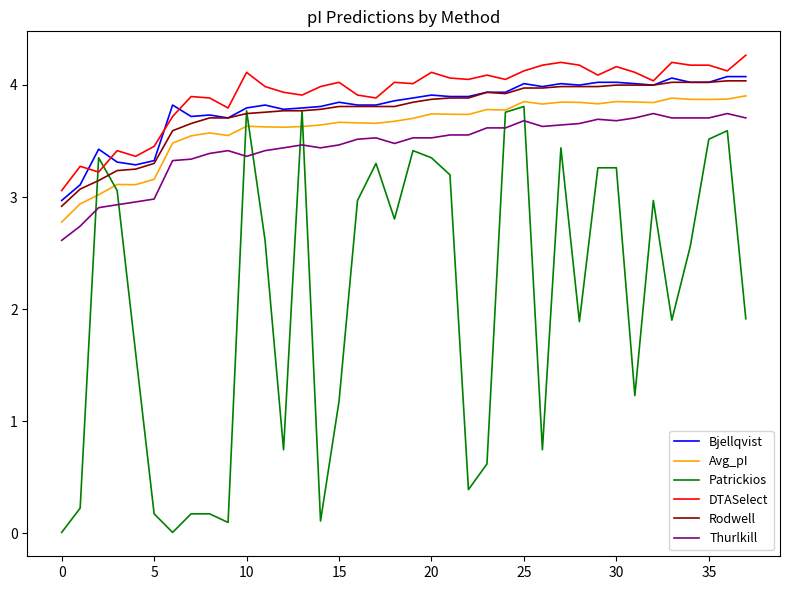

Which series has the largest range (max minus min)?

Patrickios